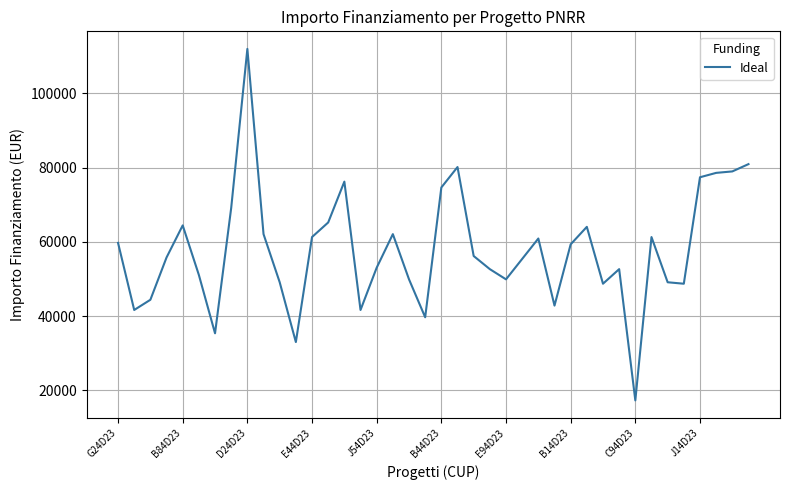

Count the number of values greater than 56170.

20